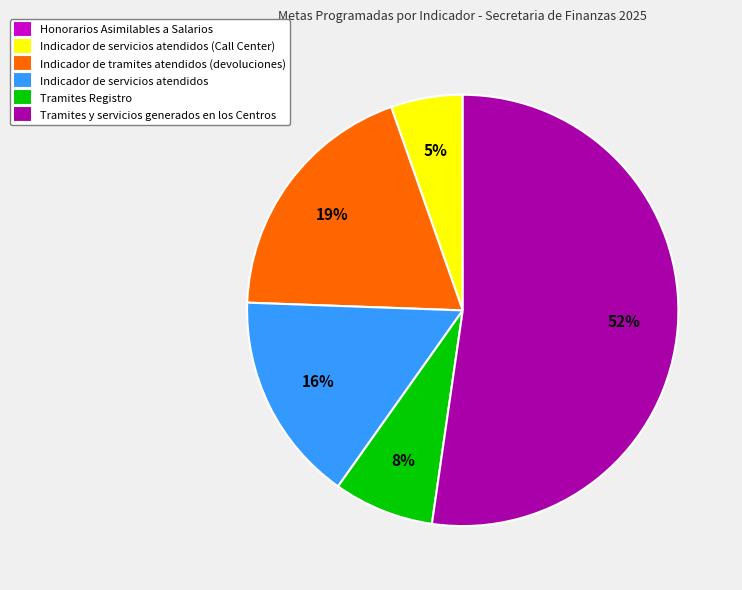

To the nearest percent, what is the average slice percentage?

17%